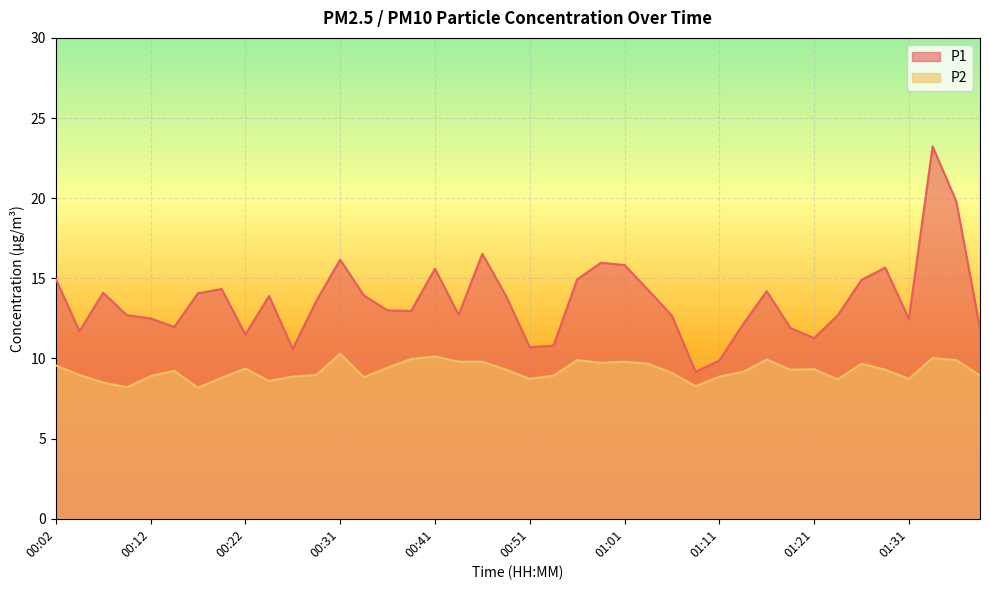

At which label is P2 closest to 9?

00:04